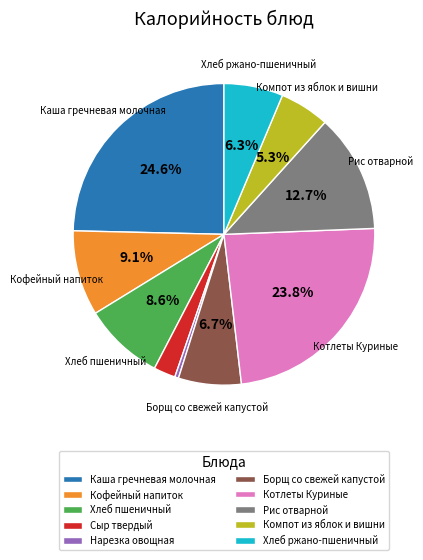

True or false: Каша гречневая молочная accounts for 25% of the total.

True